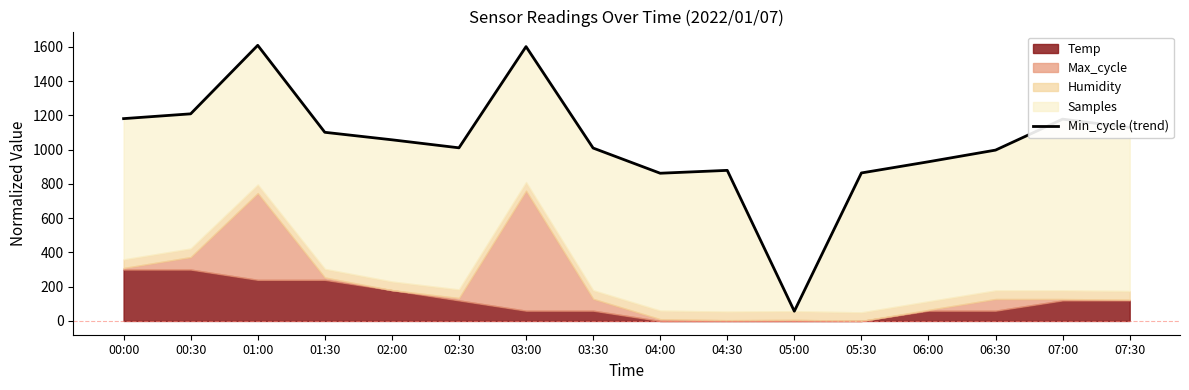

Which has a higher value, 04:30 or 06:00?

06:00